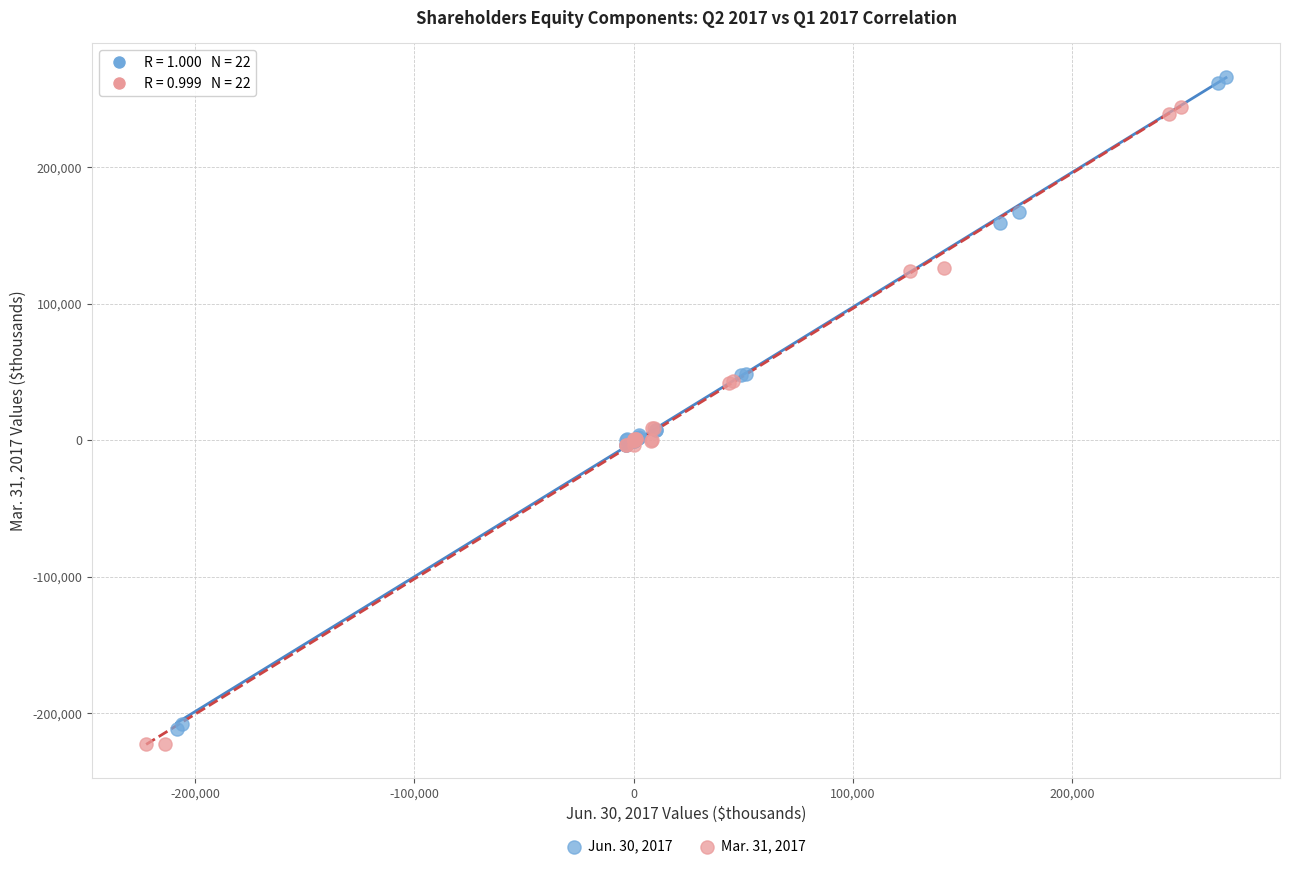

Which series reaches the maximum Y coordinate?

Jun. 30, 2017